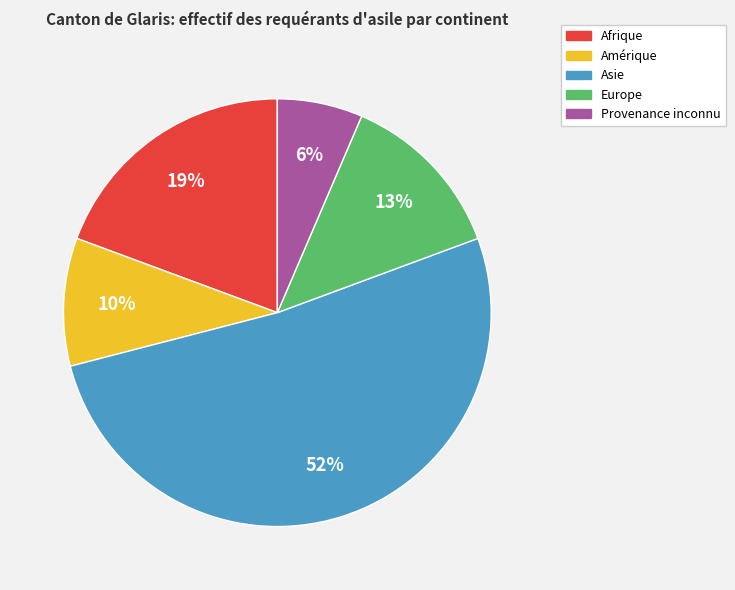

Is Asie the majority of the pie?

Yes